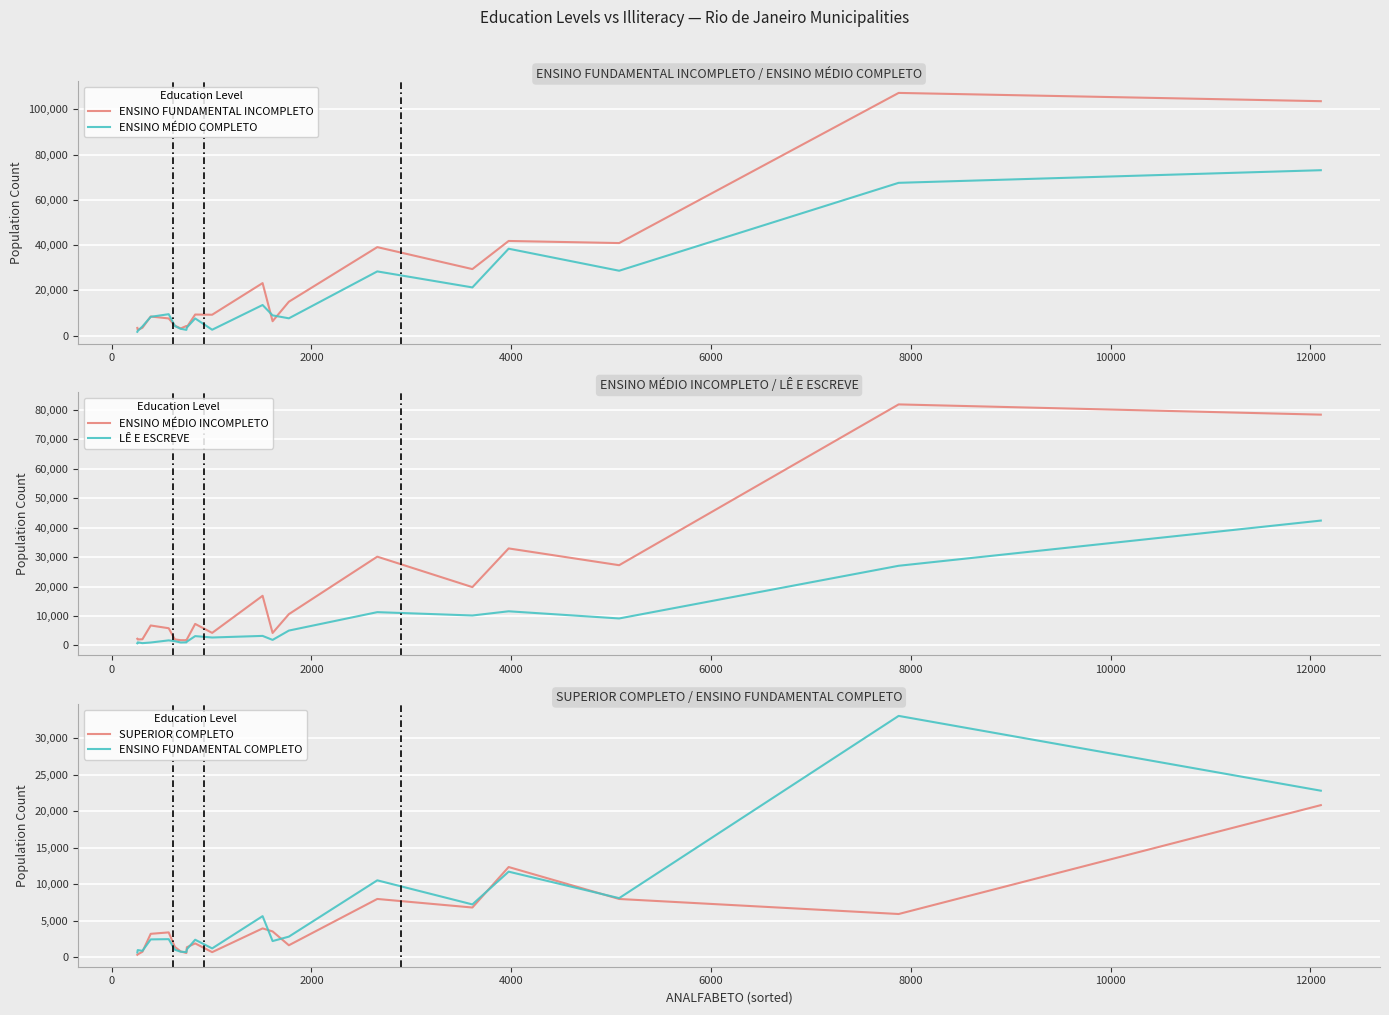

Reading left to right, extract all data points from this chart.

ENSINO FUNDAMENTAL INCOMPLETO: 3452	2581	3509	8487	7632	4437	3209	4308	3837	9360	9274	23237	6406	15018	39123	29424	41840	40914	107212	103561
ENSINO MÉDIO COMPLETO: 1737	2108	4090	8347	9509	4274	3070	2588	3623	7632	2646	13564	8989	7689	28397	21332	38415	28697	67512	73085
ENSINO MÉDIO INCOMPLETO: 2244	2002	2085	6762	5825	2017	1765	1757	2034	7288	4242	16842	4210	10610	30140	19796	32939	27241	81870	78390
LÊ E ESCREVE: 710	1028	759	972	1701	1427	974	1028	1279	3145	2676	3219	1860	5029	11288	10154	11583	9145	27045	42398
SUPERIOR COMPLETO: 365	419	777	3236	3431	1435	828	607	1396	1924	725	3979	3565	1669	8012	6839	12386	8009	5950	20865
ENSINO FUNDAMENTAL COMPLETO: 678	1009	904	2471	2505	1058	783	733	1117	2426	1238	5657	2244	2850	10564	7264	11752	8123	33091	22844